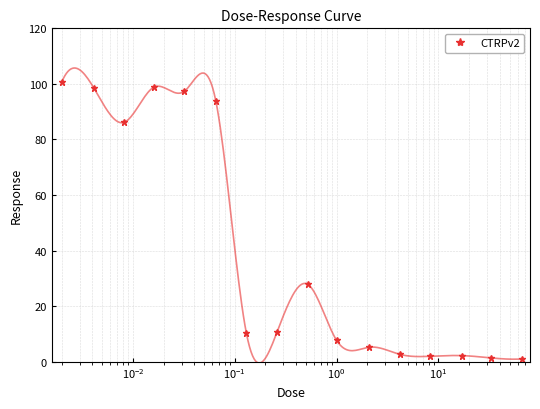

Count the number of categories in the chart.

16